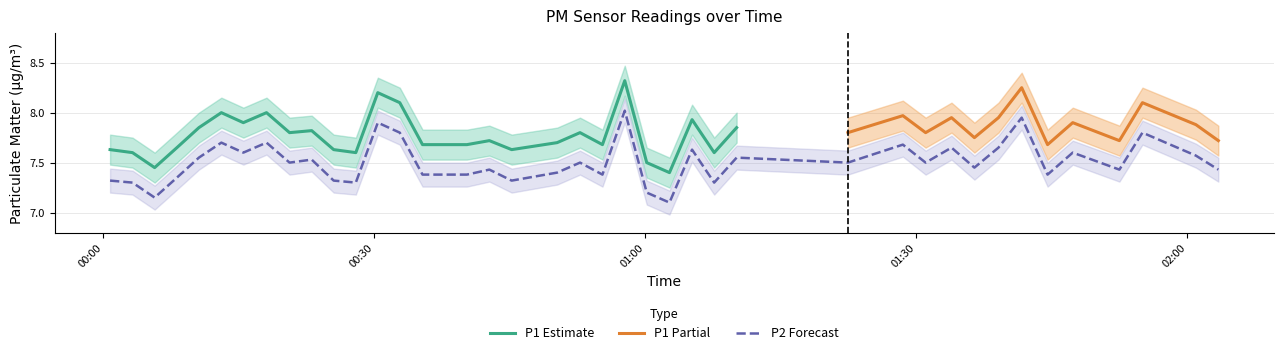

What is the minimum value for P2 Forecast?

7.1